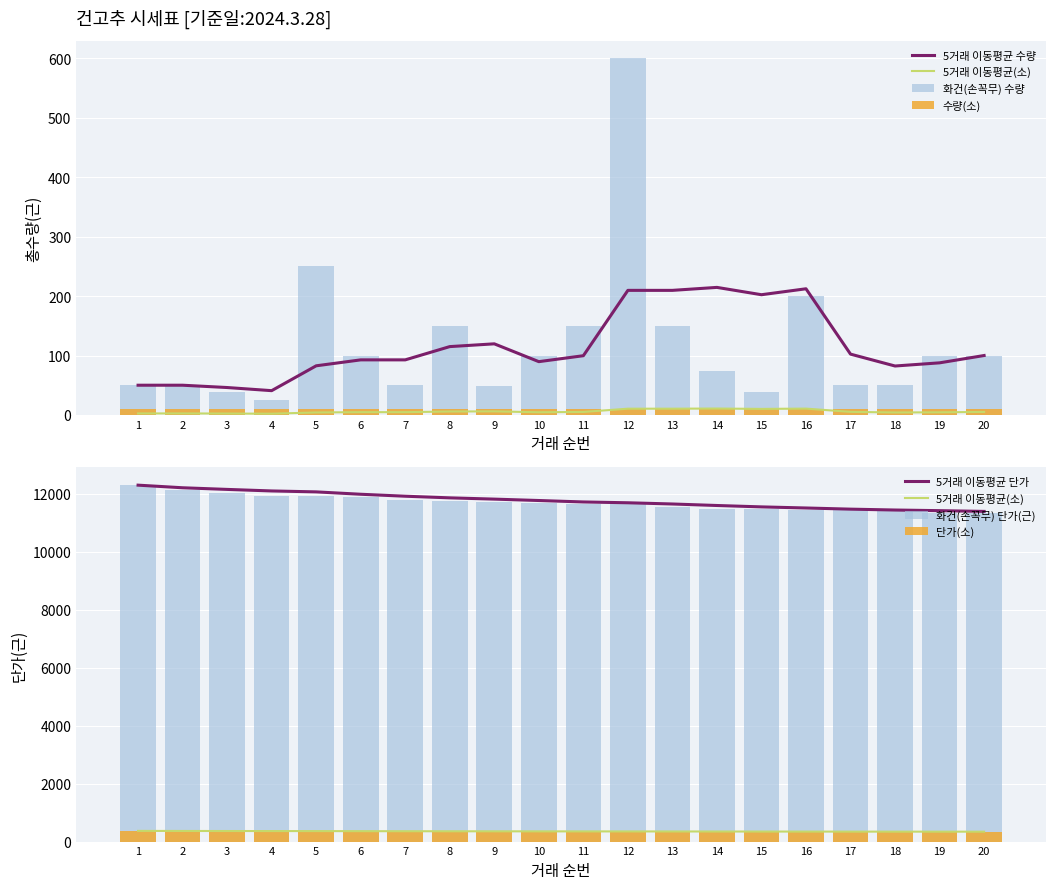

How many groups of bars are there?

20